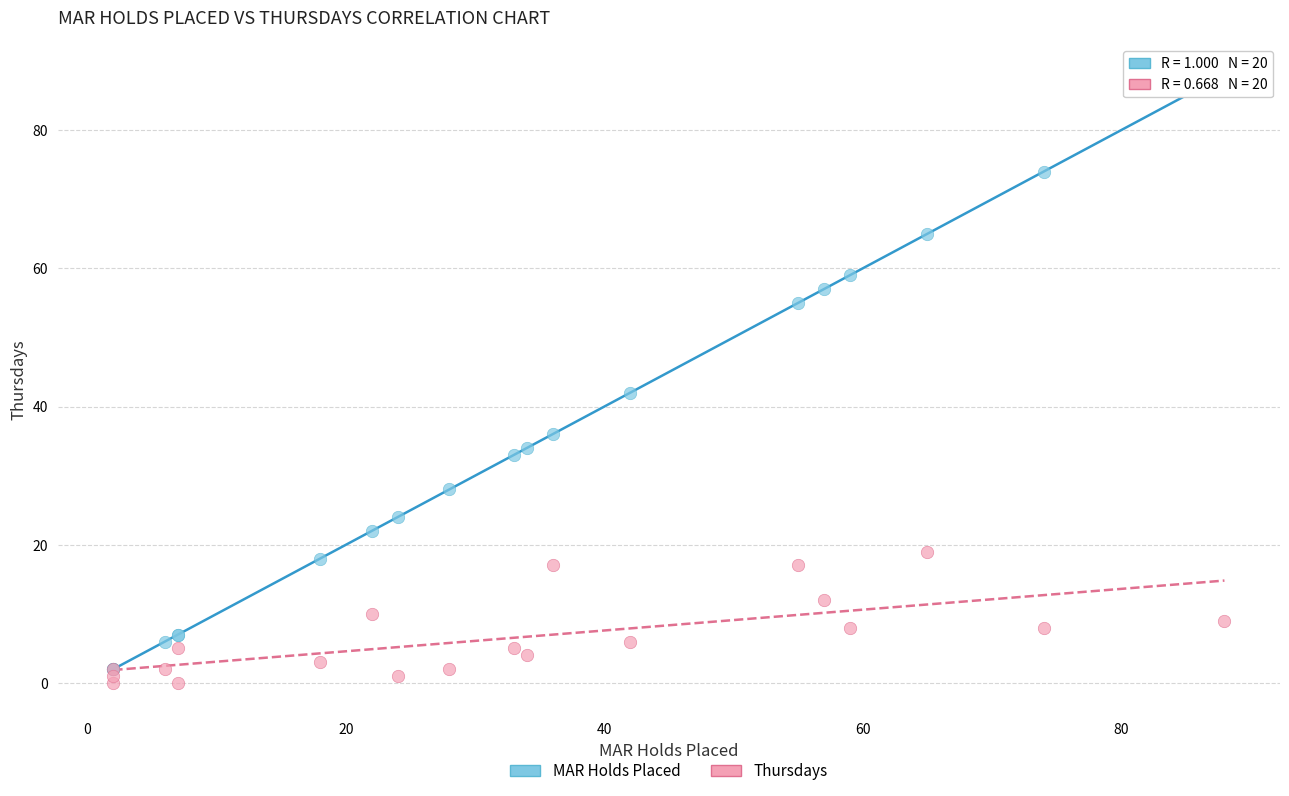

Which series has the widest spread of Y values?

MAR Holds Placed